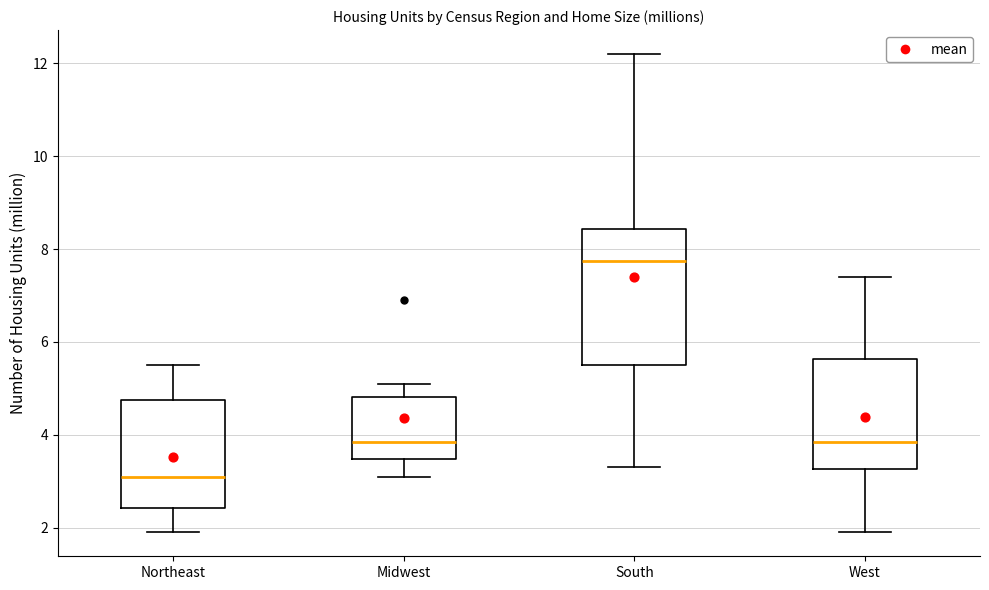

Reading left to right, read every box against the y-axis: the position of its median line, the range the box covers, and the ends of its whiskers. The values are not printed on the chart, so give them approximately, as read against the axis.

Northeast: median 3.2, box 2.4 to 4.8, whiskers 2.0 to 5.6
Midwest: median 3.8, box 3.4 to 4.8, whiskers 3.2 to 5.2
South: median 7.8, box 5.6 to 8.4, whiskers 3.4 to 12.2
West: median 3.8, box 3.2 to 5.6, whiskers 2.0 to 7.4